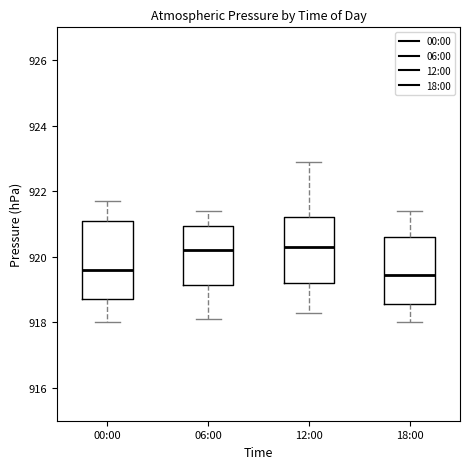

Where does the median line of the box for 12:00 sit on the y-axis? The values are not printed on the chart, so give them approximately, as read against the axis.

920.4